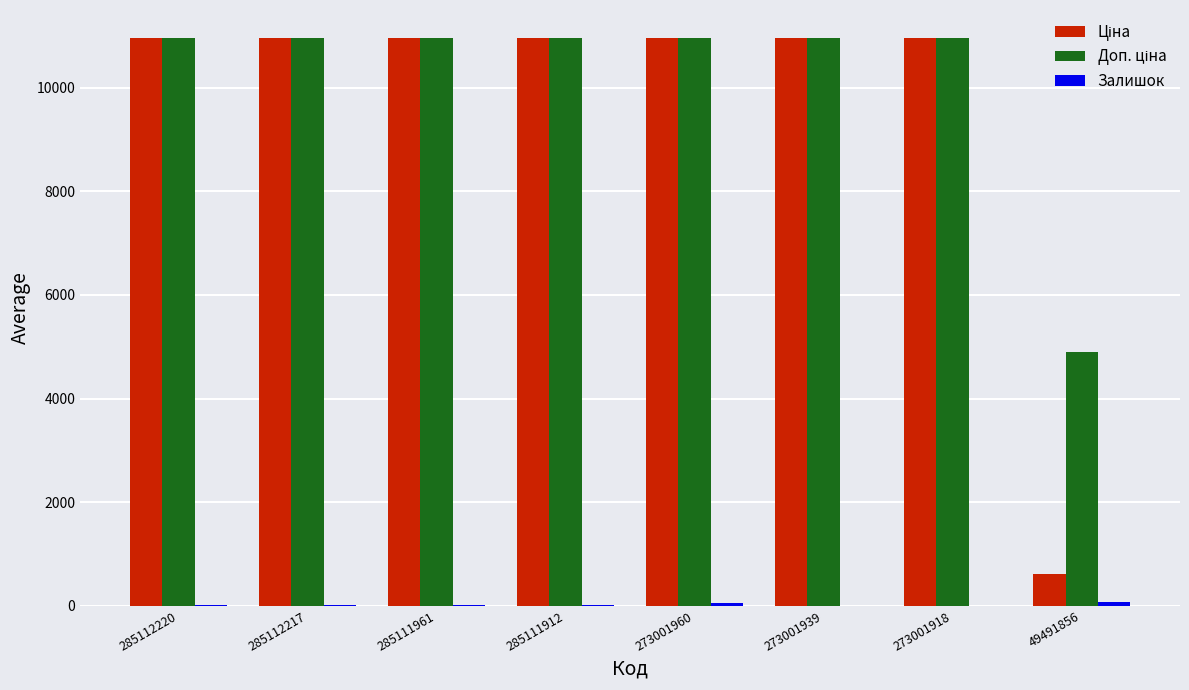

Count the number of categories in the chart.

8